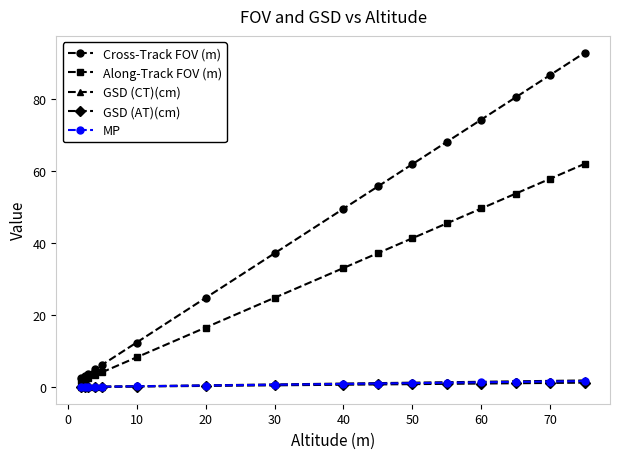

True or false: Along-Track FOV (m) has more than 2 points higher than both neighbors.

False